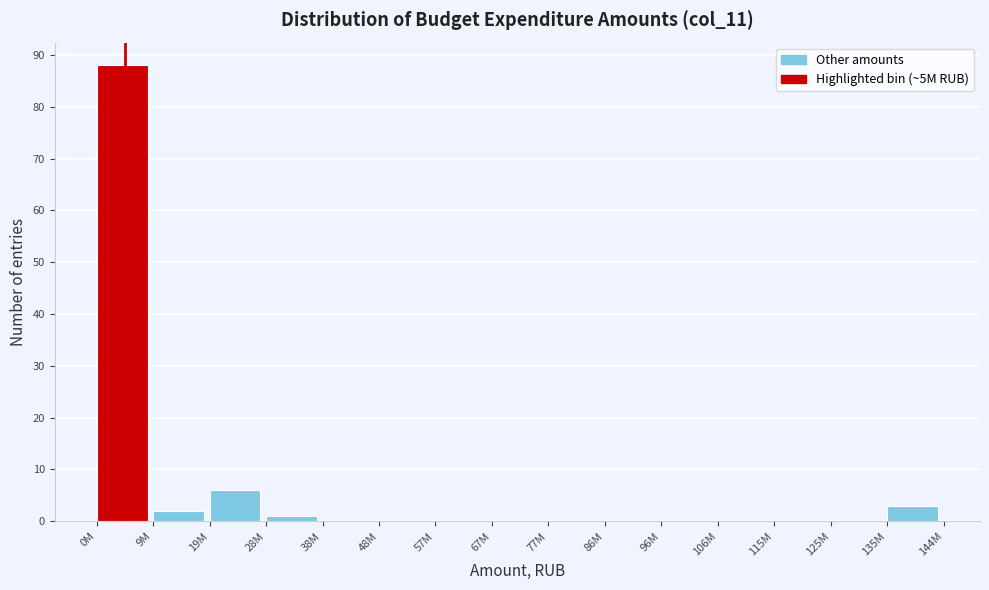

Reading left to right, extract all data points from this chart.

0M=88	9M=2	19M=6	28M=1	38M=0	48M=0	57M=0	67M=0	77M=0	86M=0	96M=0	106M=0	115M=0	125M=0	135M=3